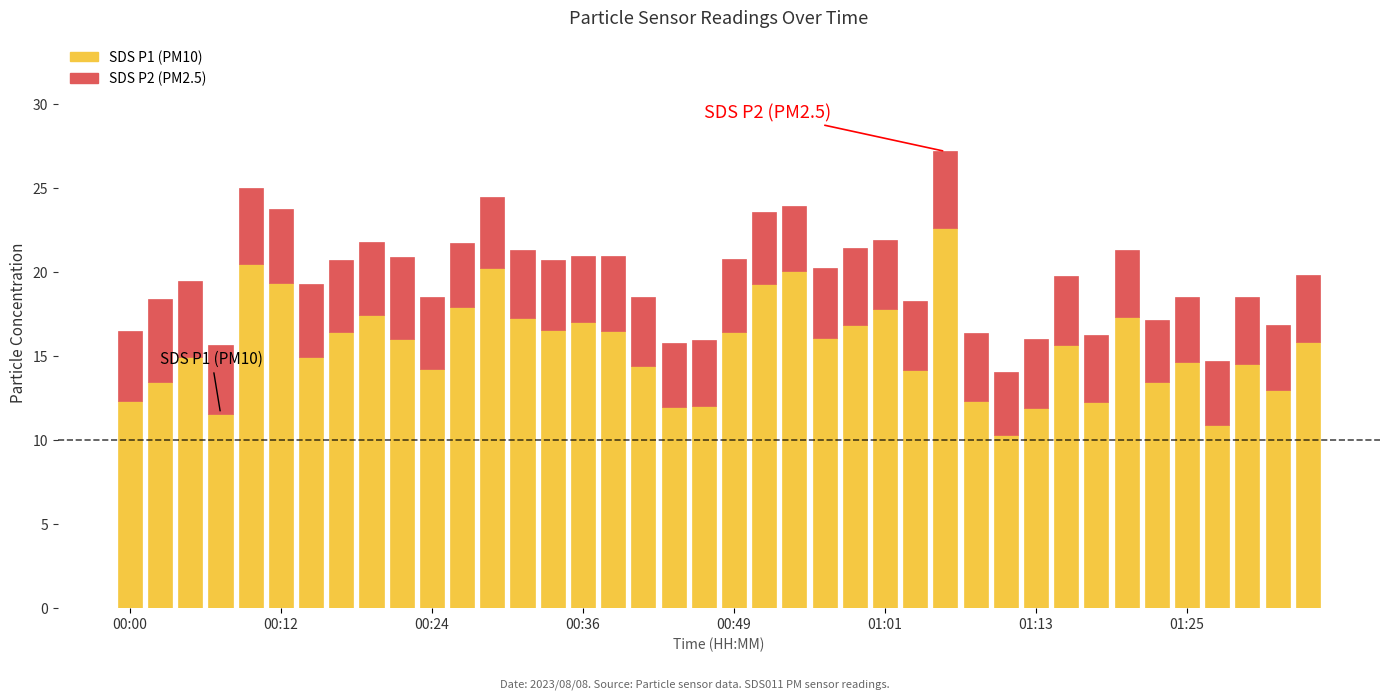

What is the lowest value of the SDS P1 (PM10) series?

10.3